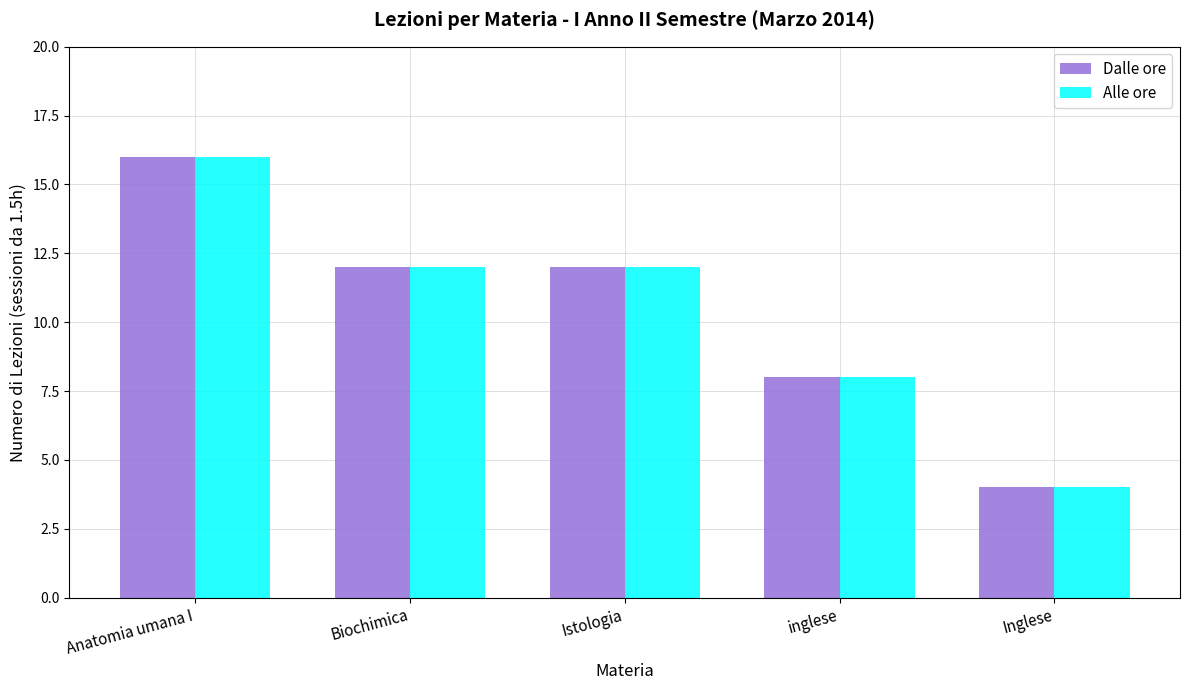

At which category does the chart reach its minimum across all series?

Inglese